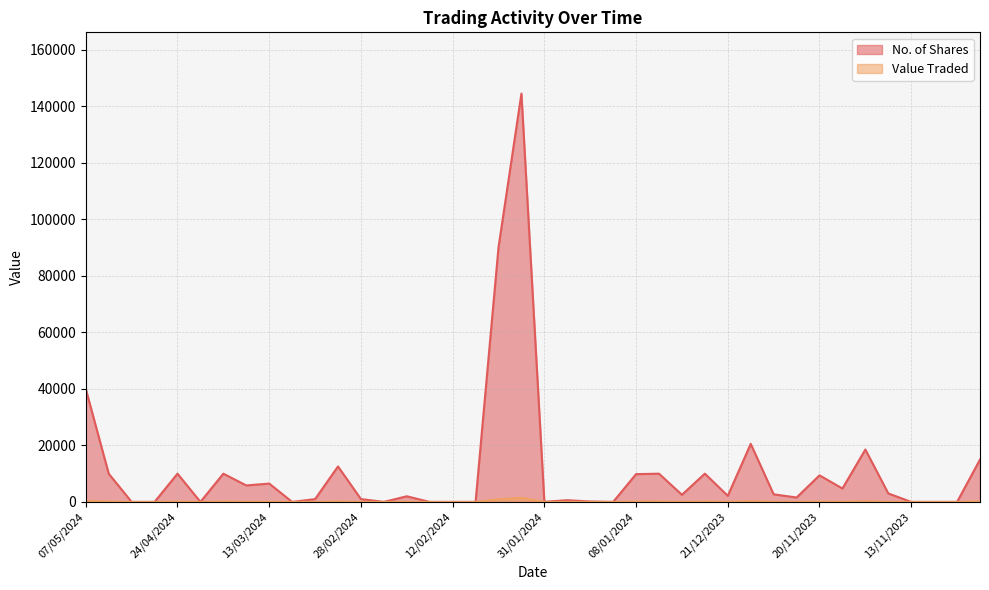

True or false: Value Traded and No. of Shares cross at least once.

False